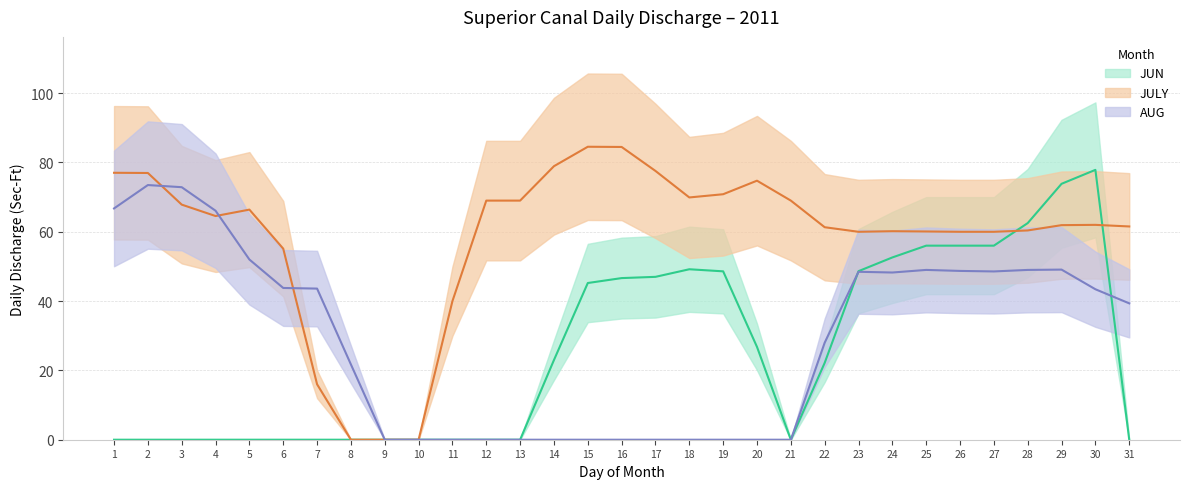

Which series has the largest total across all categories?

JULY